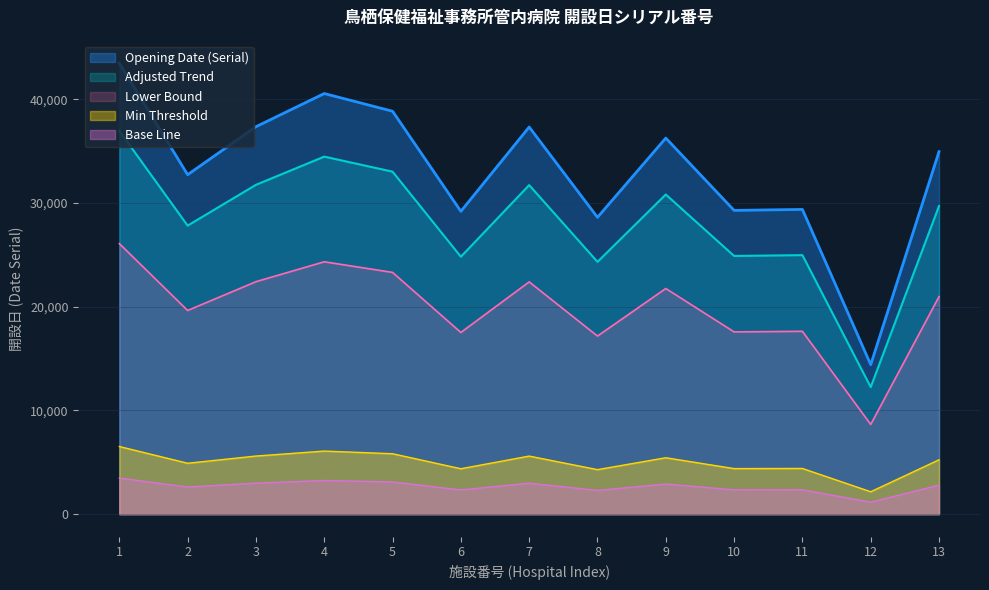

Which has a higher value, 3 or 2?

3